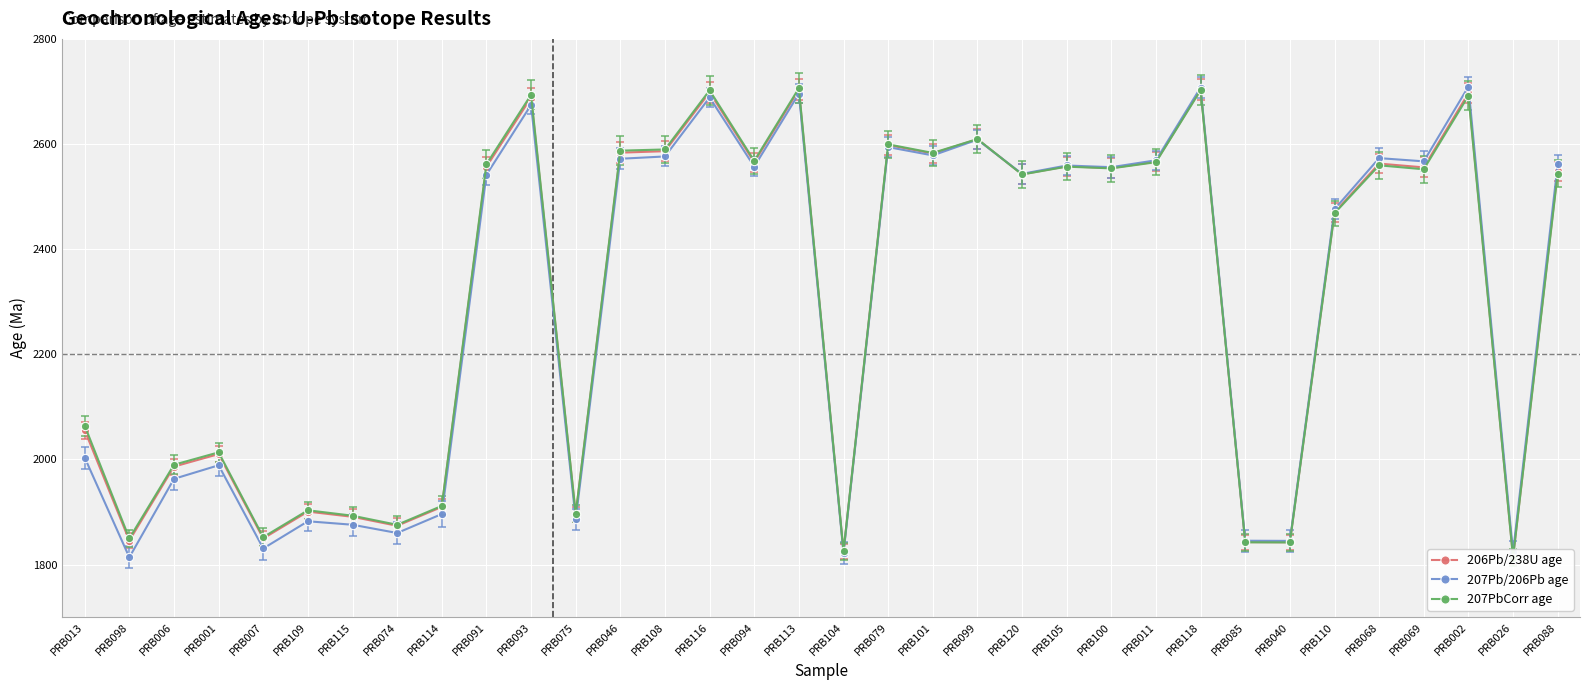

How many lines are shown in the chart?

3